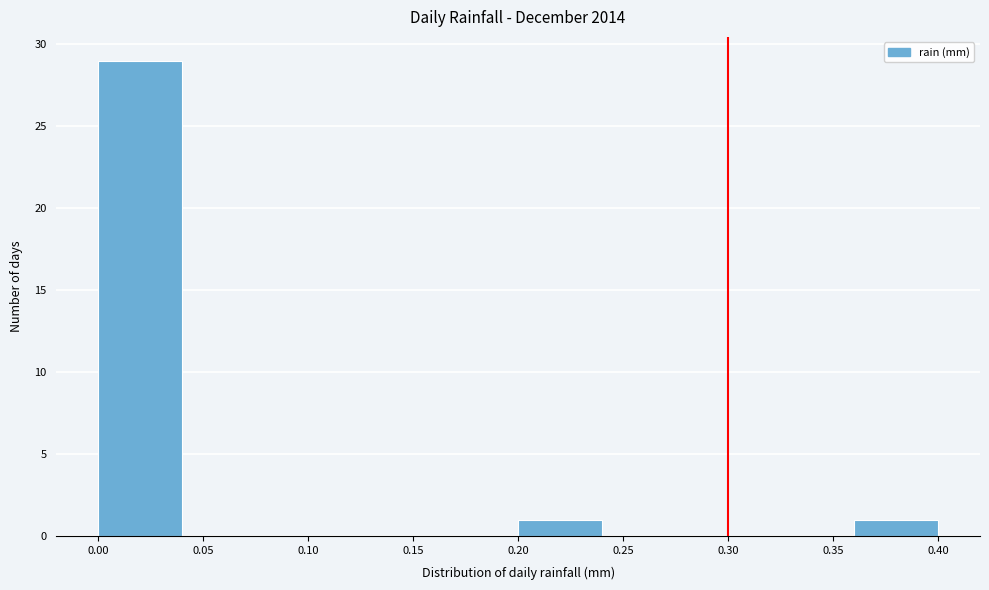

Reading left to right, transcribe this chart: for each bar, give the range it covers on the x-axis and its height. The values are not printed on the chart, so give them approximately, as read against the axis.

0.00 to 0.04: 29
0.04 to 0.08: 0
0.08 to 0.12: 0
0.12 to 0.16: 0
0.16 to 0.20: 0
0.20 to 0.24: 1
0.24 to 0.28: 0
0.28 to 0.32: 0
0.32 to 0.36: 0
0.36 to 0.40: 1